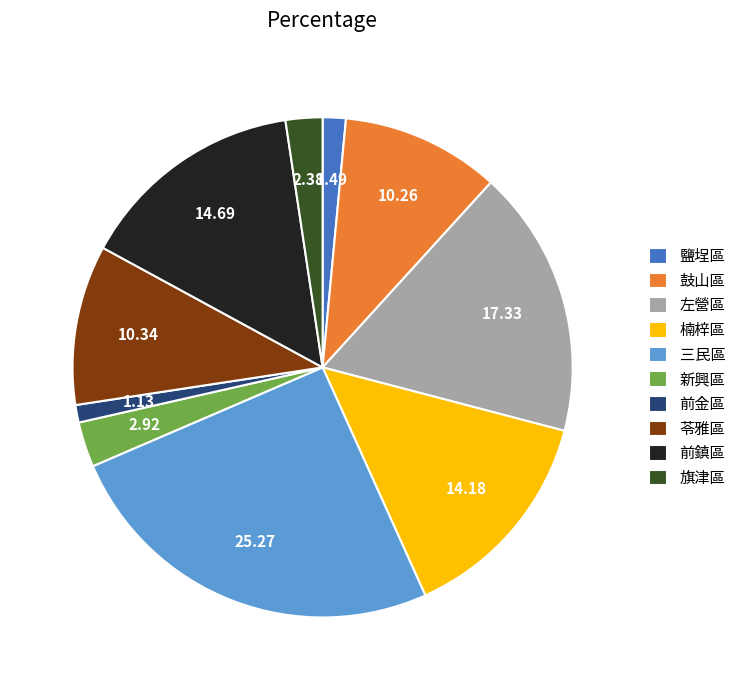

Between 楠梓區 and 旗津區, which is larger?

楠梓區